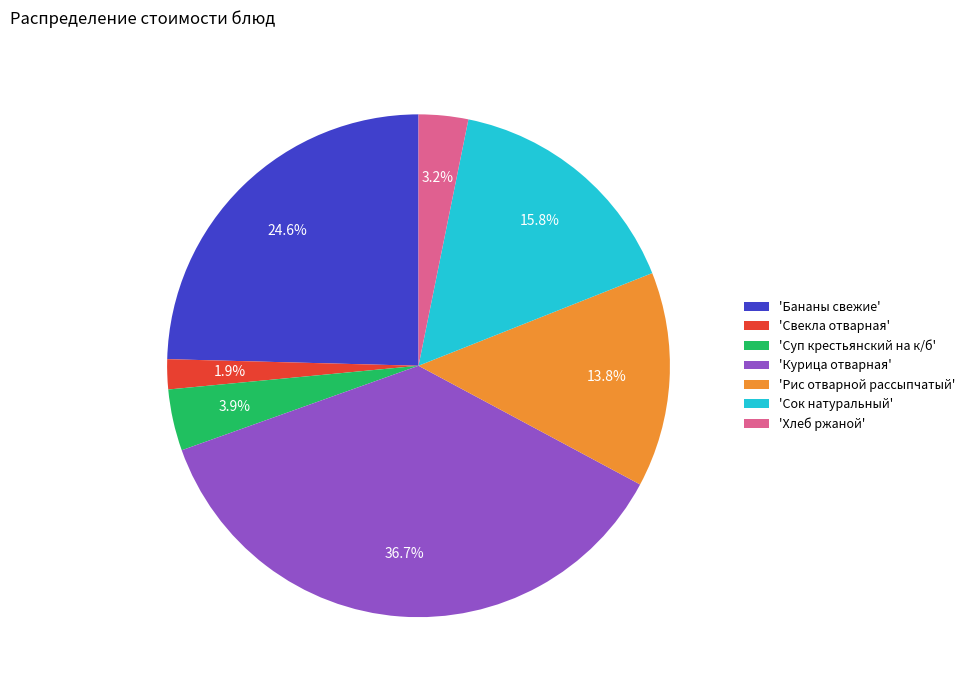

To the nearest percent, what is the difference between the largest and smallest slice percentages?

35%